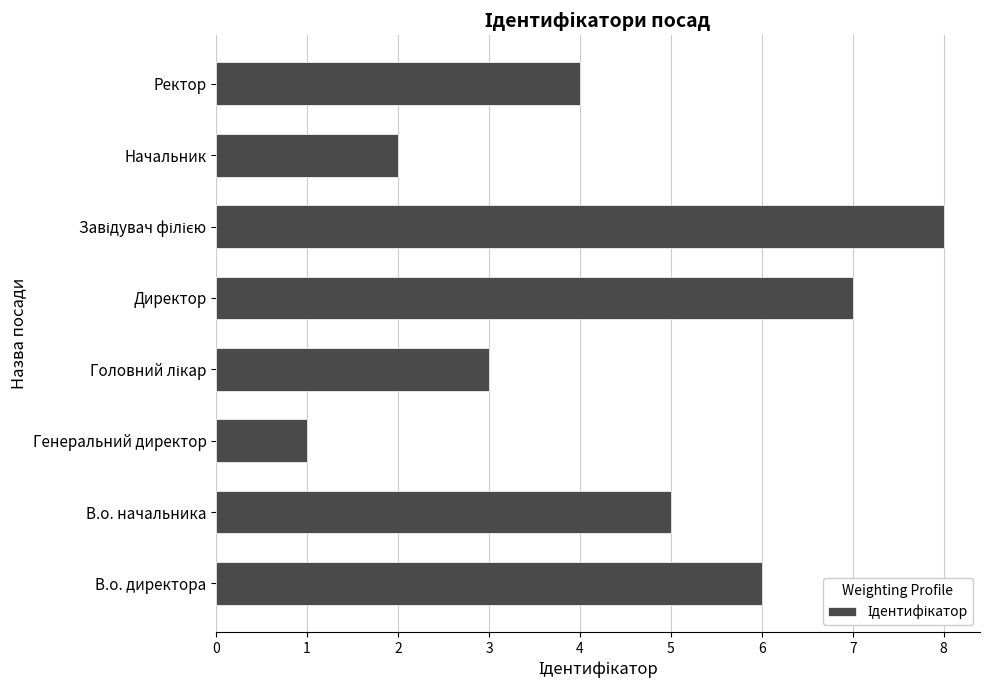

What is the difference between the maximum and minimum values?

7